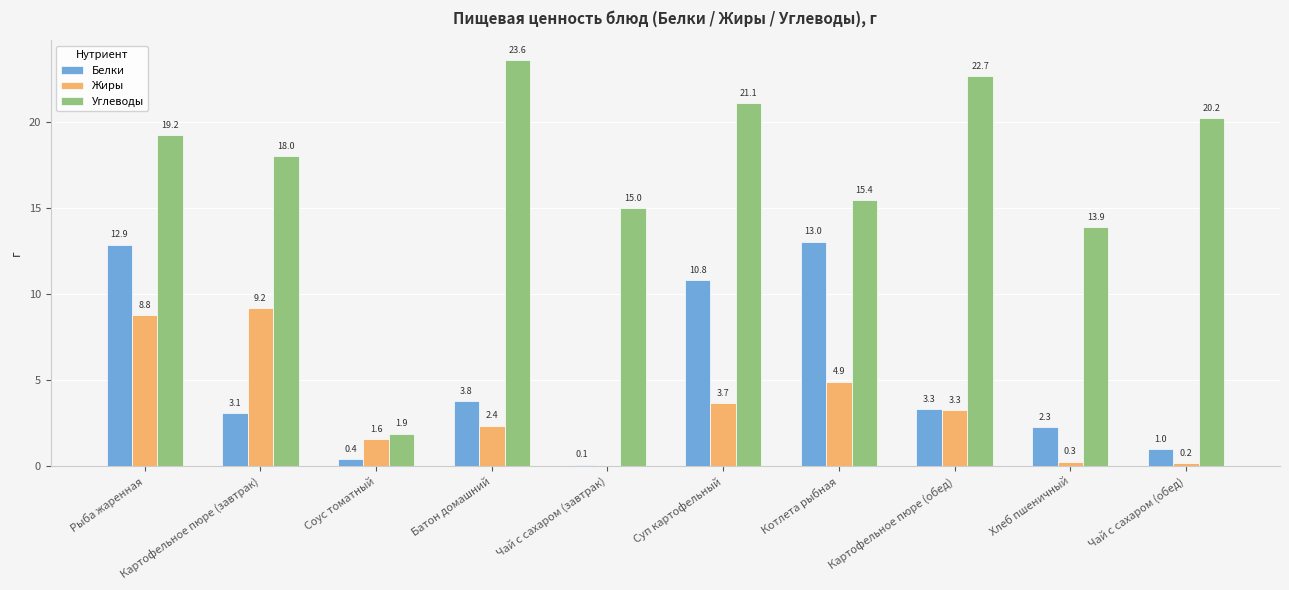

Which series has the widest spread of values?

Углеводы